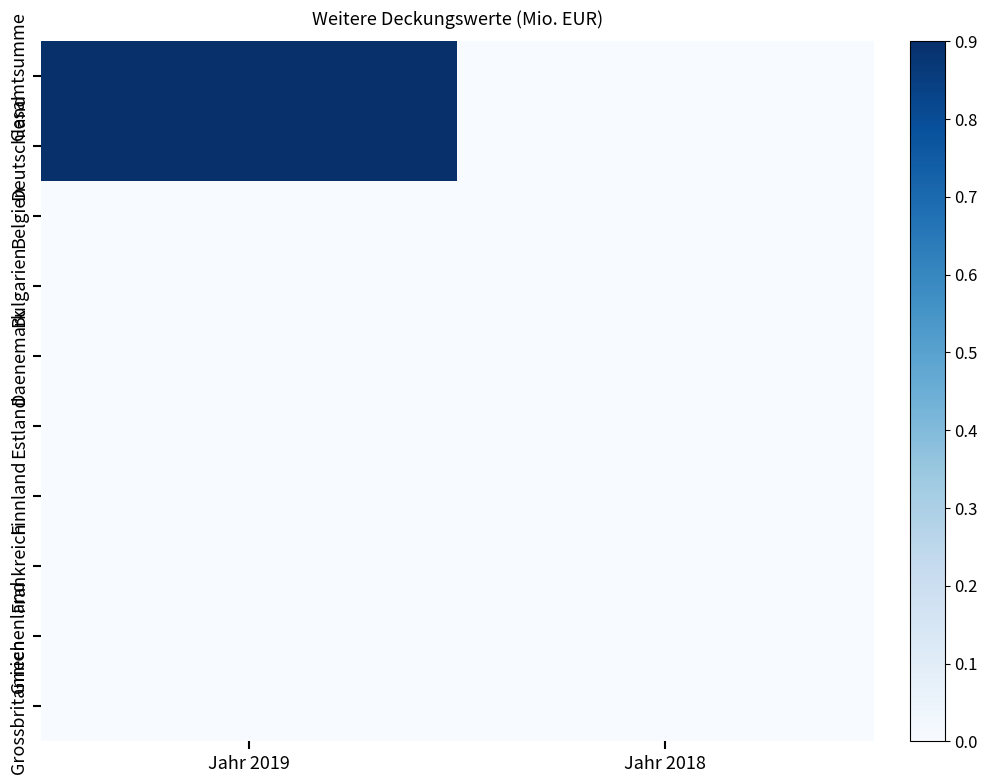

Which has a higher value, Jahr 2019 or Jahr 2018?

Jahr 2019